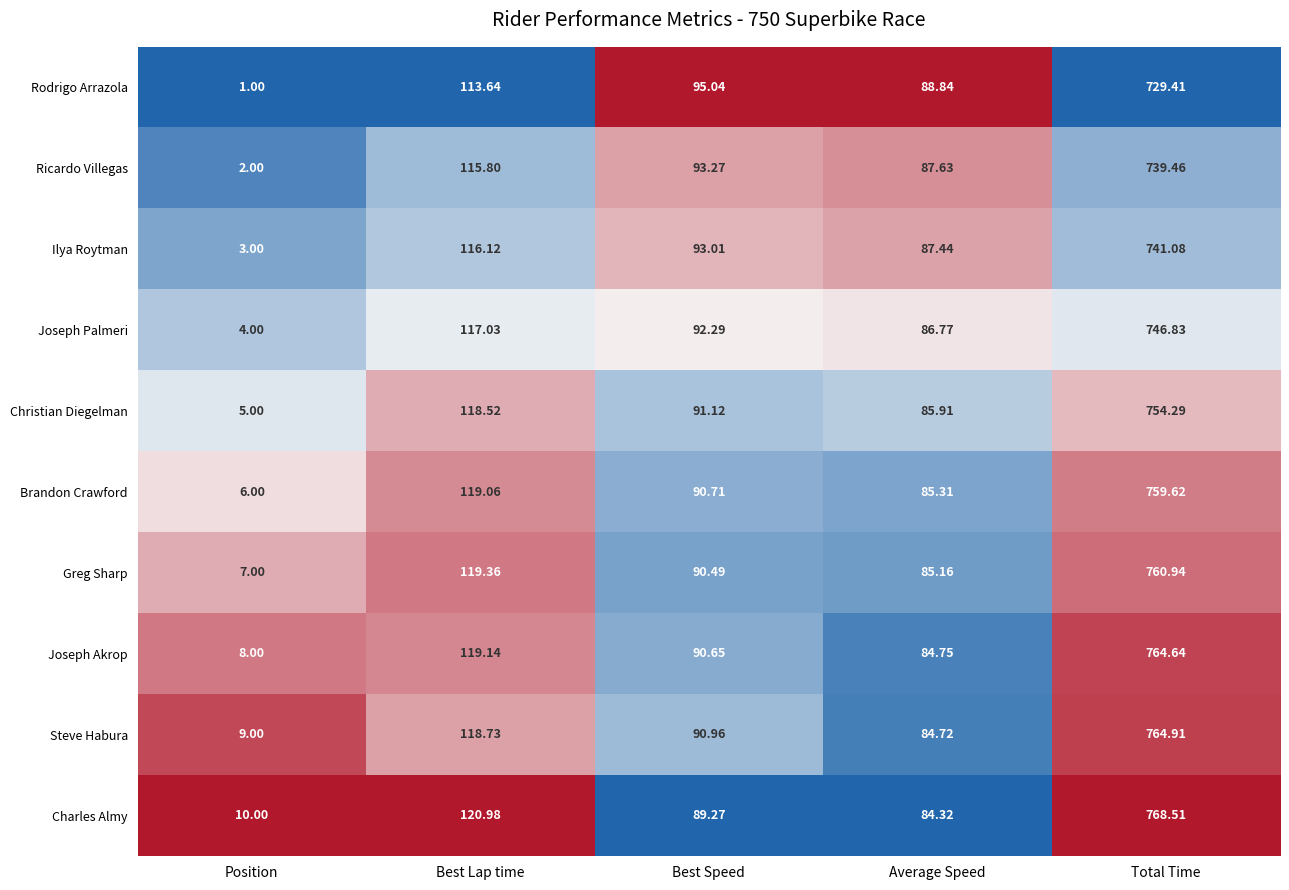

Where does the Steve Habura series first go above 90?

Best Lap time